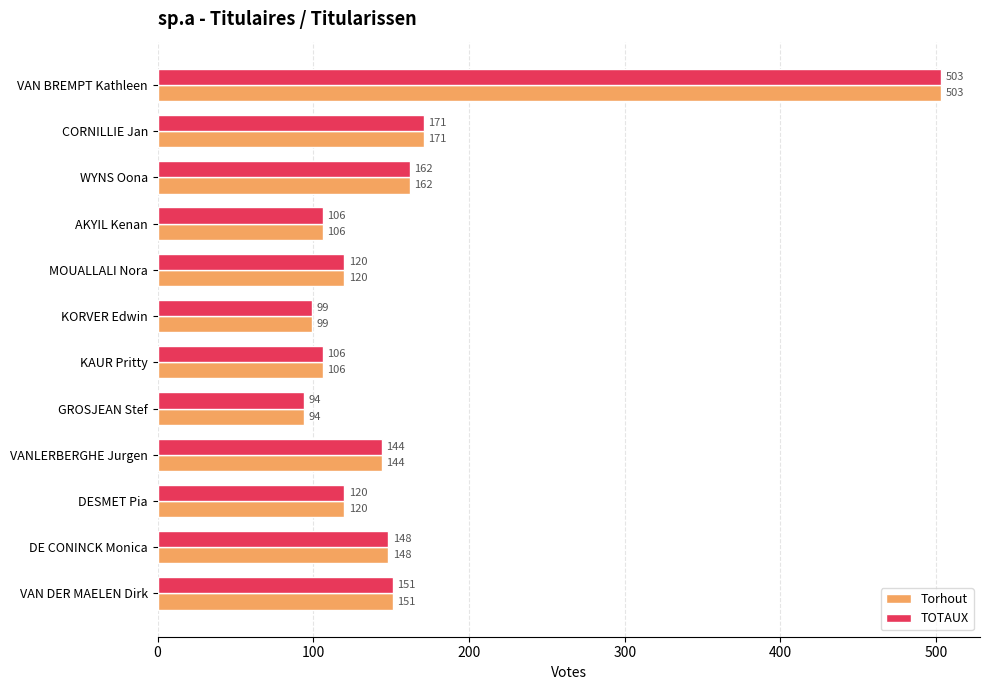

At which category is the sum across all series the highest?

VAN BREMPT Kathleen